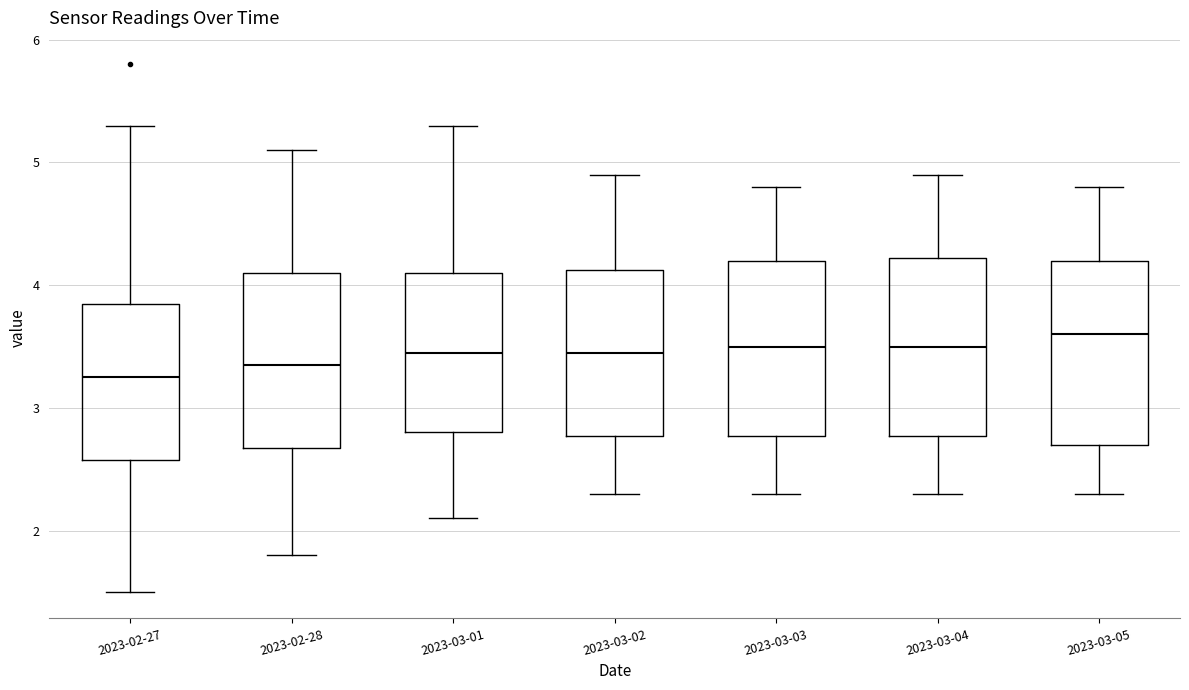

Reading left to right, transcribe this box plot: for each box, give where its median line is, the range the box spans, and where its two whiskers end, as read against the y-axis. The values are not printed on the chart, so give them approximately, as read against the axis.

2023-02-27: median 3.3, box 2.6 to 3.9, whiskers 1.5 to 5.3
2023-02-28: median 3.4, box 2.7 to 4.1, whiskers 1.8 to 5.1
2023-03-01: median 3.5, box 2.8 to 4.1, whiskers 2.1 to 5.3
2023-03-02: median 3.5, box 2.8 to 4.1, whiskers 2.3 to 4.9
2023-03-03: median 3.5, box 2.8 to 4.2, whiskers 2.3 to 4.8
2023-03-04: median 3.5, box 2.8 to 4.2, whiskers 2.3 to 4.9
2023-03-05: median 3.6, box 2.7 to 4.2, whiskers 2.3 to 4.8